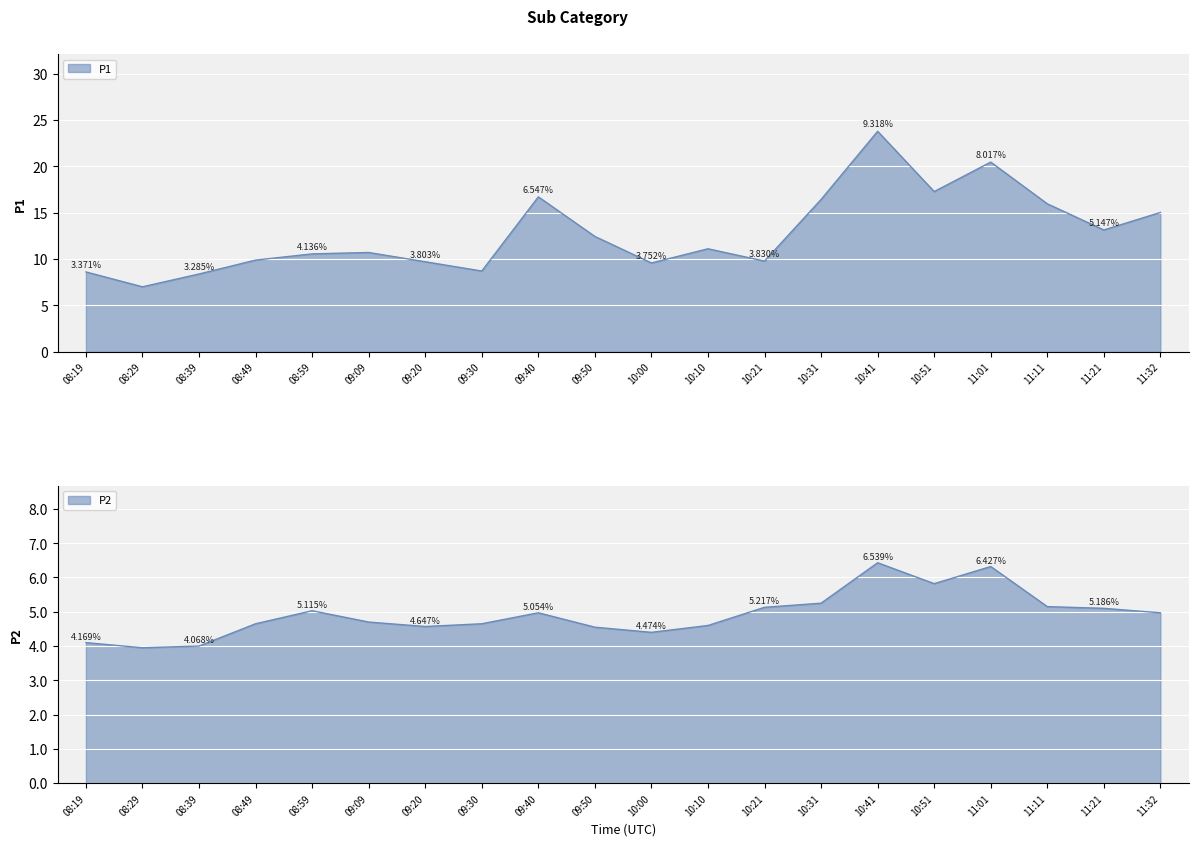

Which series changed the most between 09:40 and 10:21?

P1